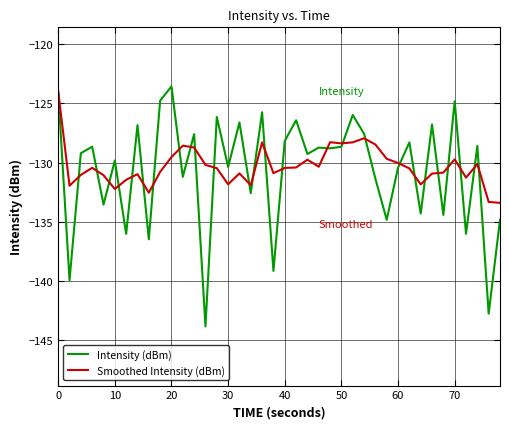

What is the lowest value of the Smoothed Intensity (dBm) series?

-133.4